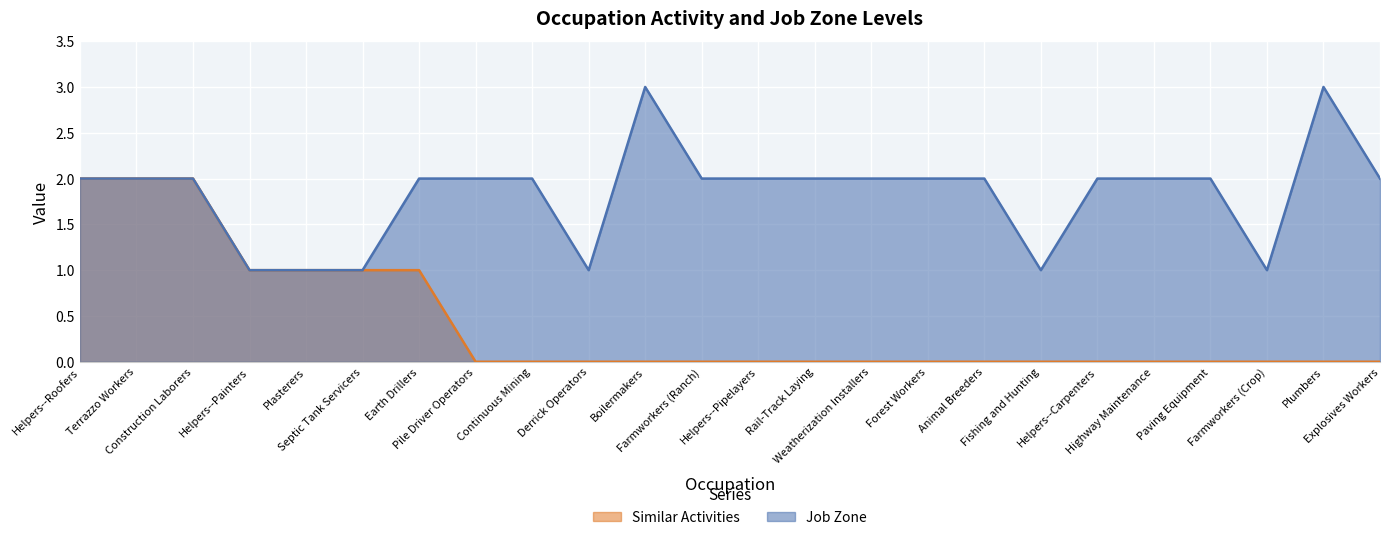

Does the chart display data point markers on the line(s)?

No